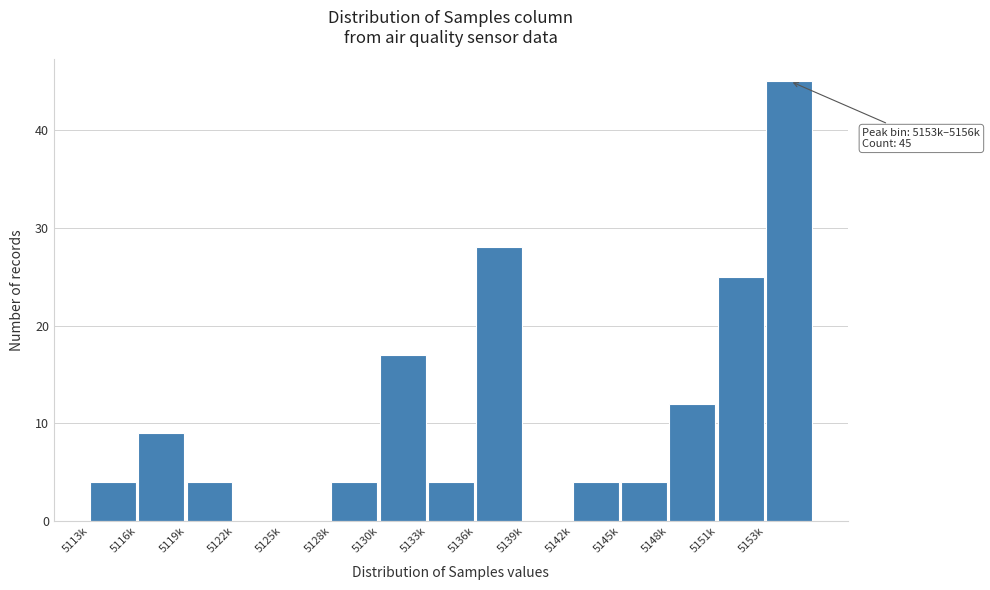

Reading left to right, what are all the values shown in this chart?

5113k=4	5116k=9	5119k=4	5122k=0	5125k=0	5128k=4	5130k=17	5133k=4	5136k=28	5139k=0	5142k=4	5145k=4	5148k=12	5151k=25	5153k=45